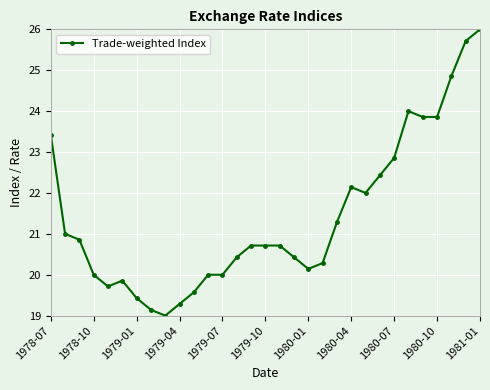

What is the value of the 23rd point from the left?

22.0